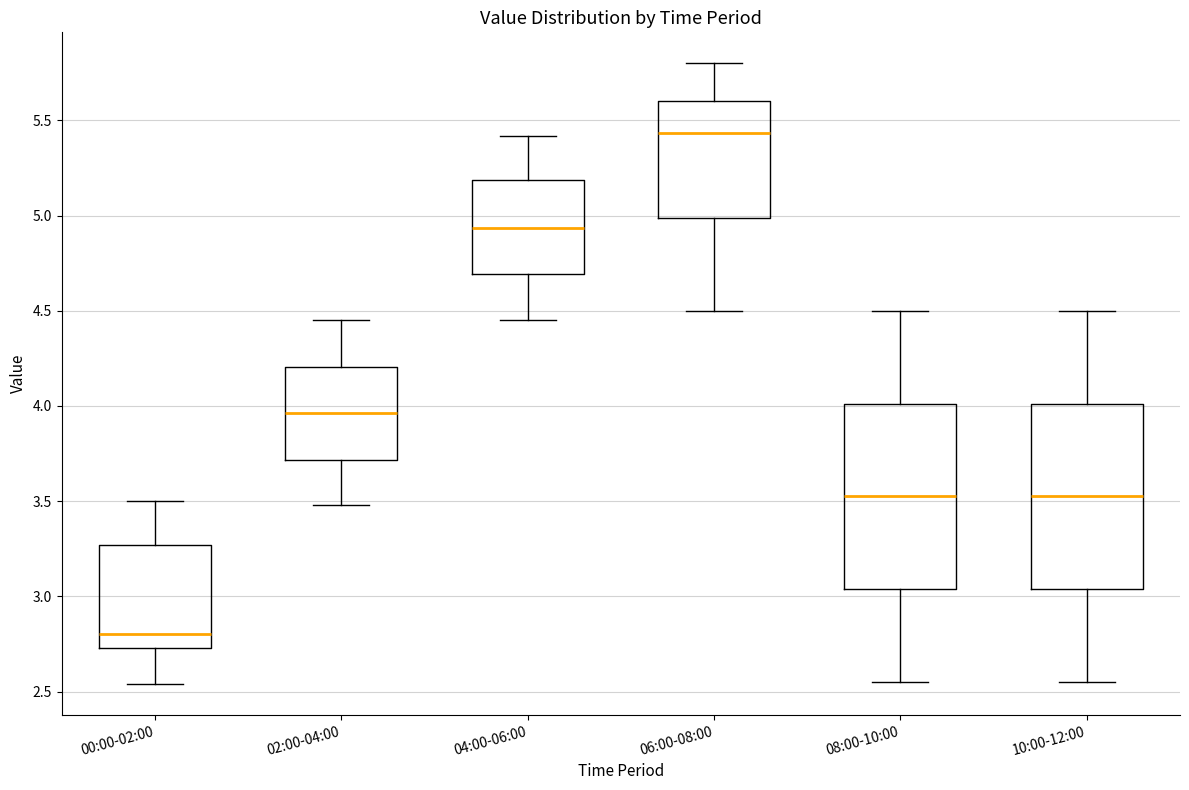

Reading left to right, transcribe this box plot: for each box, give where its median line is, the range the box spans, and where its two whiskers end, as read against the y-axis. The values are not printed on the chart, so give them approximately, as read against the axis.

00:00-02:00: median 2.80, box 2.75 to 3.25, whiskers 2.55 to 3.50
02:00-04:00: median 3.95, box 3.70 to 4.20, whiskers 3.50 to 4.45
04:00-06:00: median 4.95, box 4.70 to 5.20, whiskers 4.45 to 5.40
06:00-08:00: median 5.45, box 5.00 to 5.60, whiskers 4.50 to 5.80
08:00-10:00: median 3.55, box 3.05 to 4.00, whiskers 2.55 to 4.50
10:00-12:00: median 3.55, box 3.05 to 4.00, whiskers 2.55 to 4.50